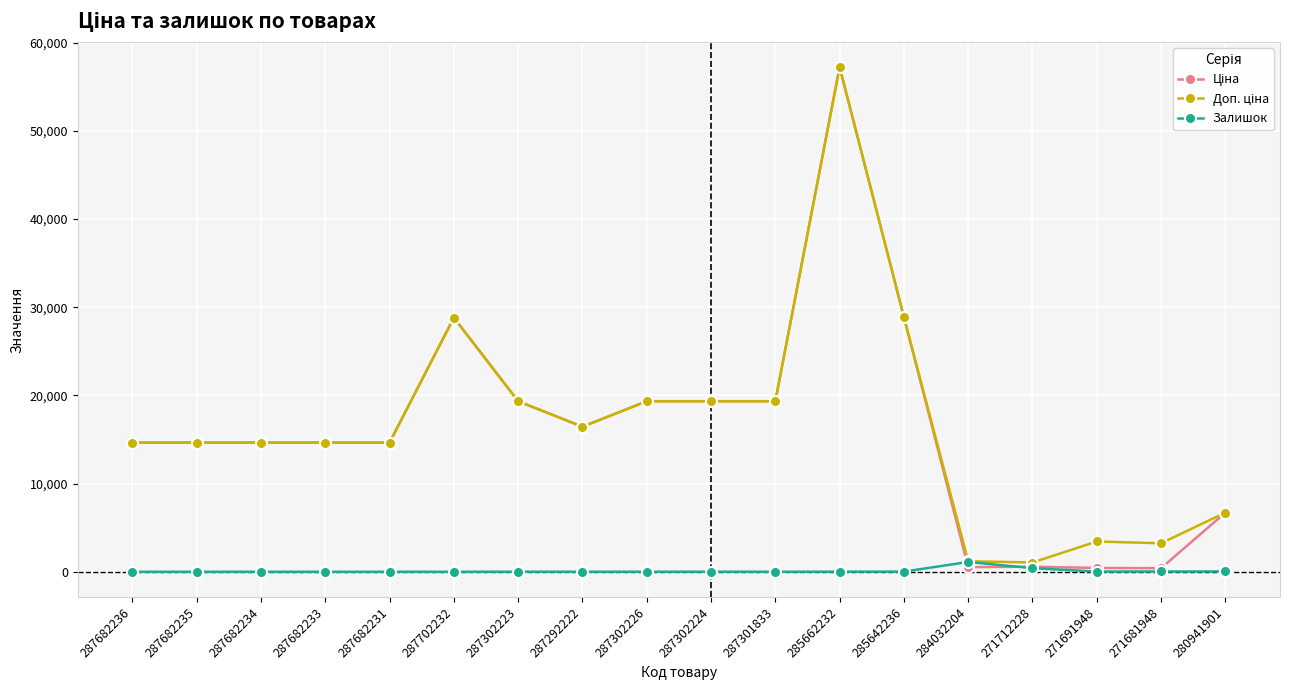

How many distinct data groups are displayed?

3